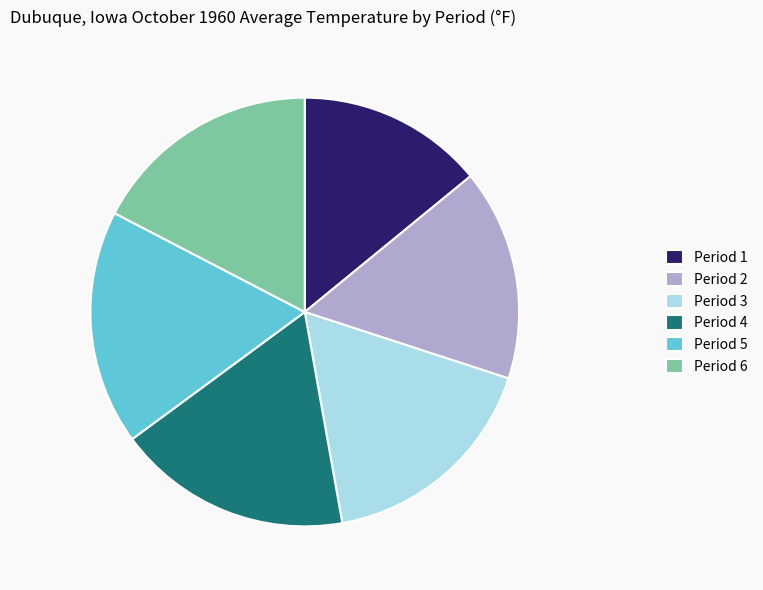

Do Period 3 and Period 4 together represent more than half of the pie?

No